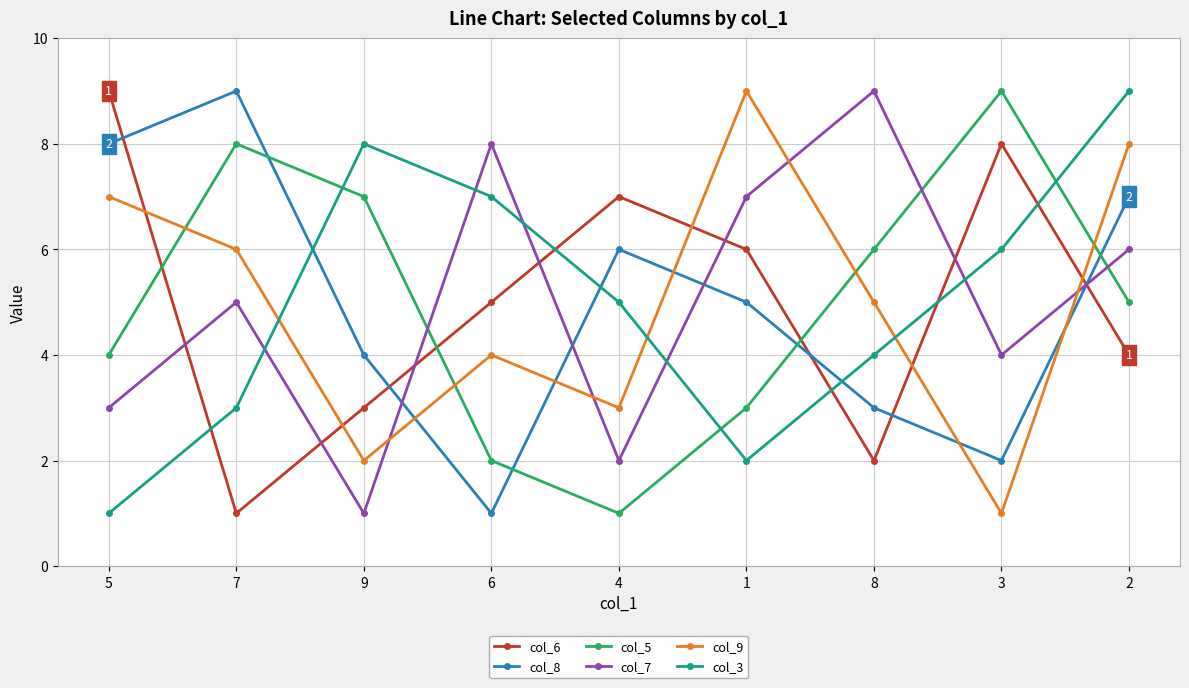

The col_9 series shows 3 at 6. True or false?

False